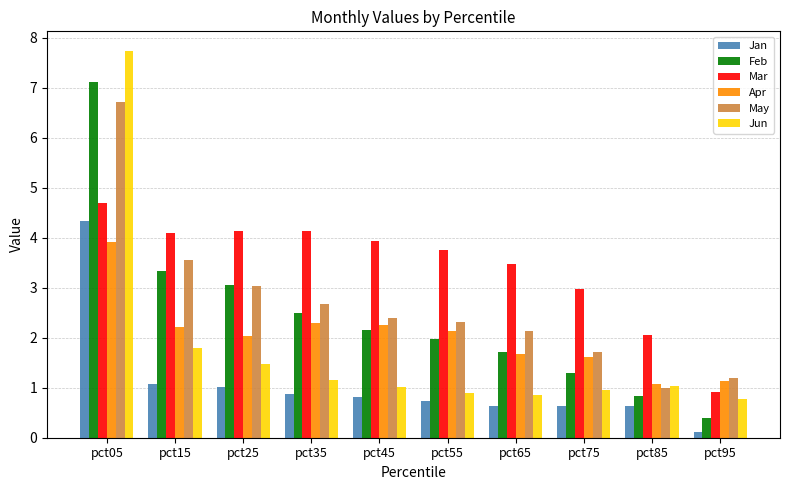

Where is Jun nearest to the value 4?

pct15